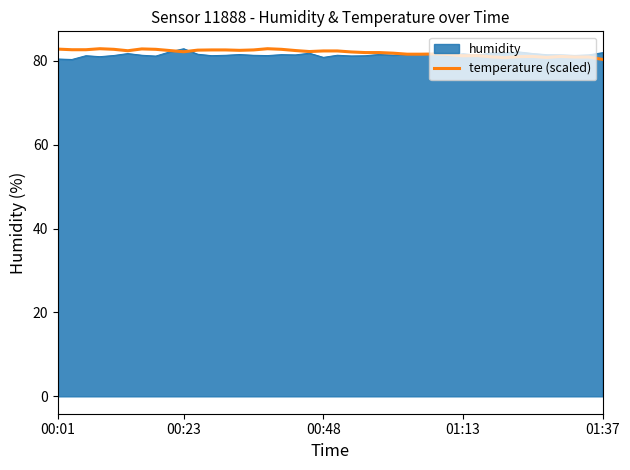

What is the minimum value shown in the chart?

80.3